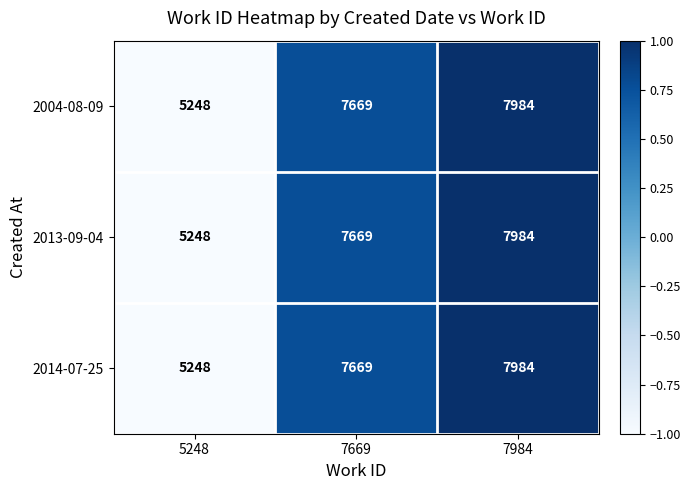

Reading left to right, transcribe all the data shown in this chart.

2004-08-09: 5248=5248	7669=7669	7984=7984
2013-09-04: 5248=5248	7669=7669	7984=7984
2014-07-25: 5248=5248	7669=7669	7984=7984